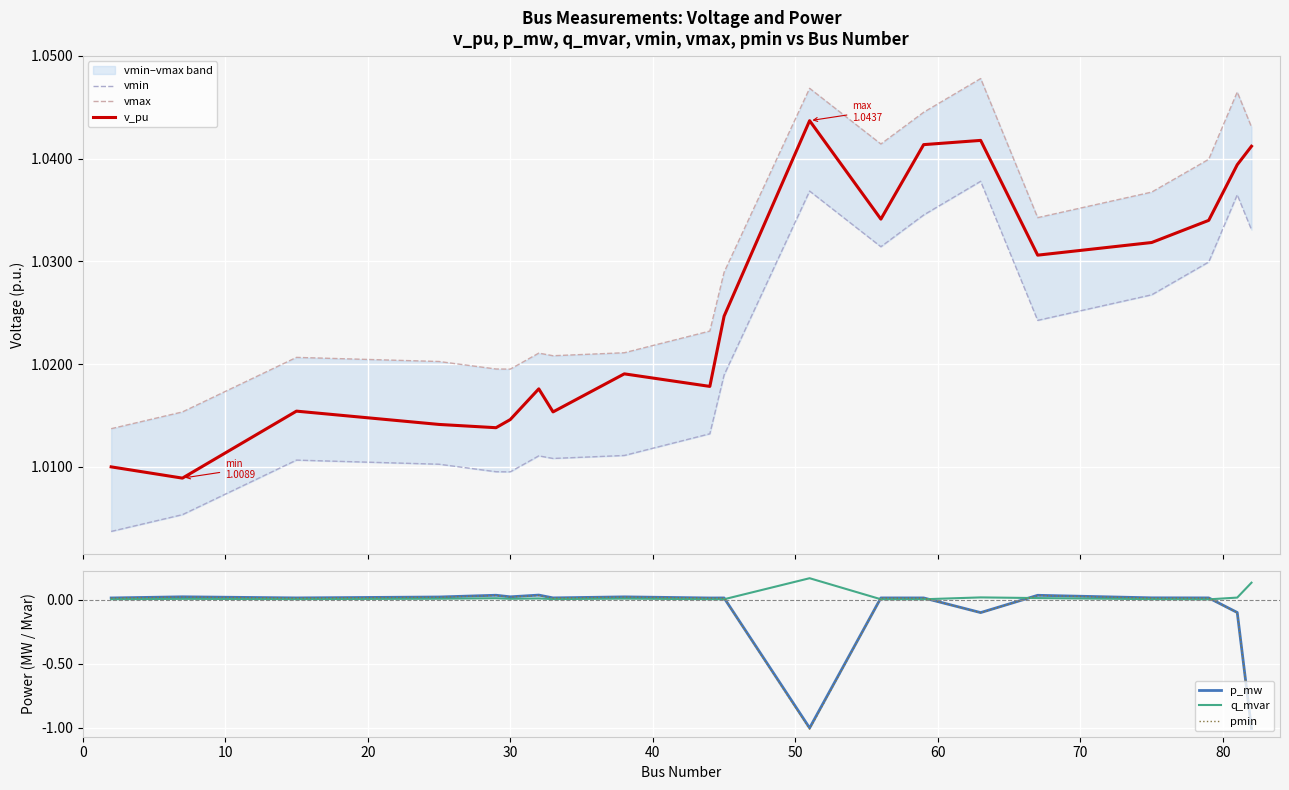

Which series has the largest total across all categories?

vmax